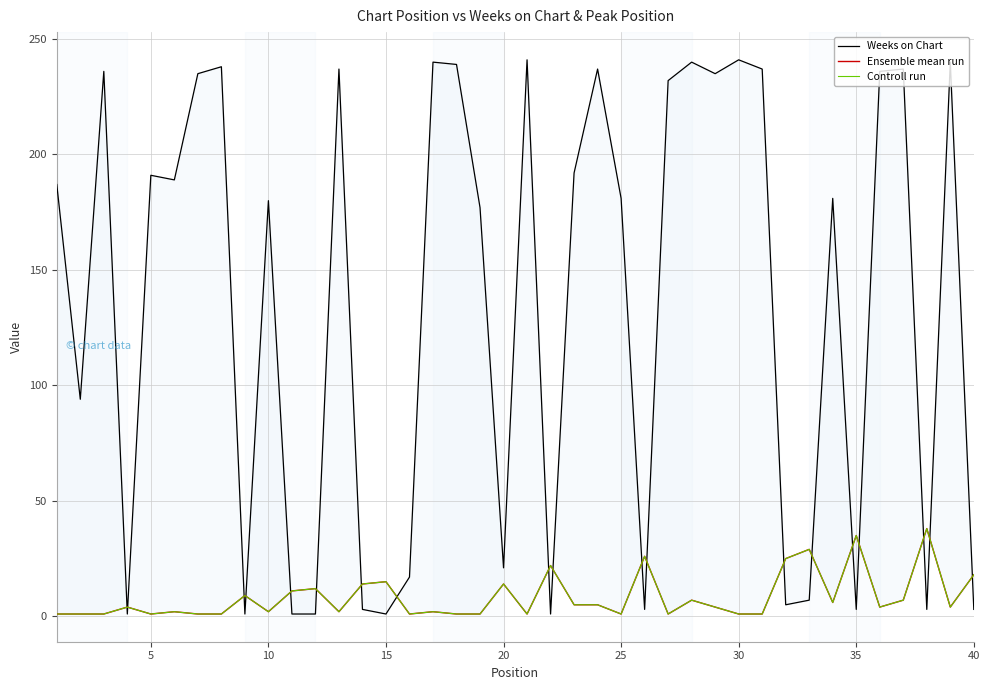

What are all the series names shown in the legend?

Weeks on Chart, Ensemble mean run, Controll run